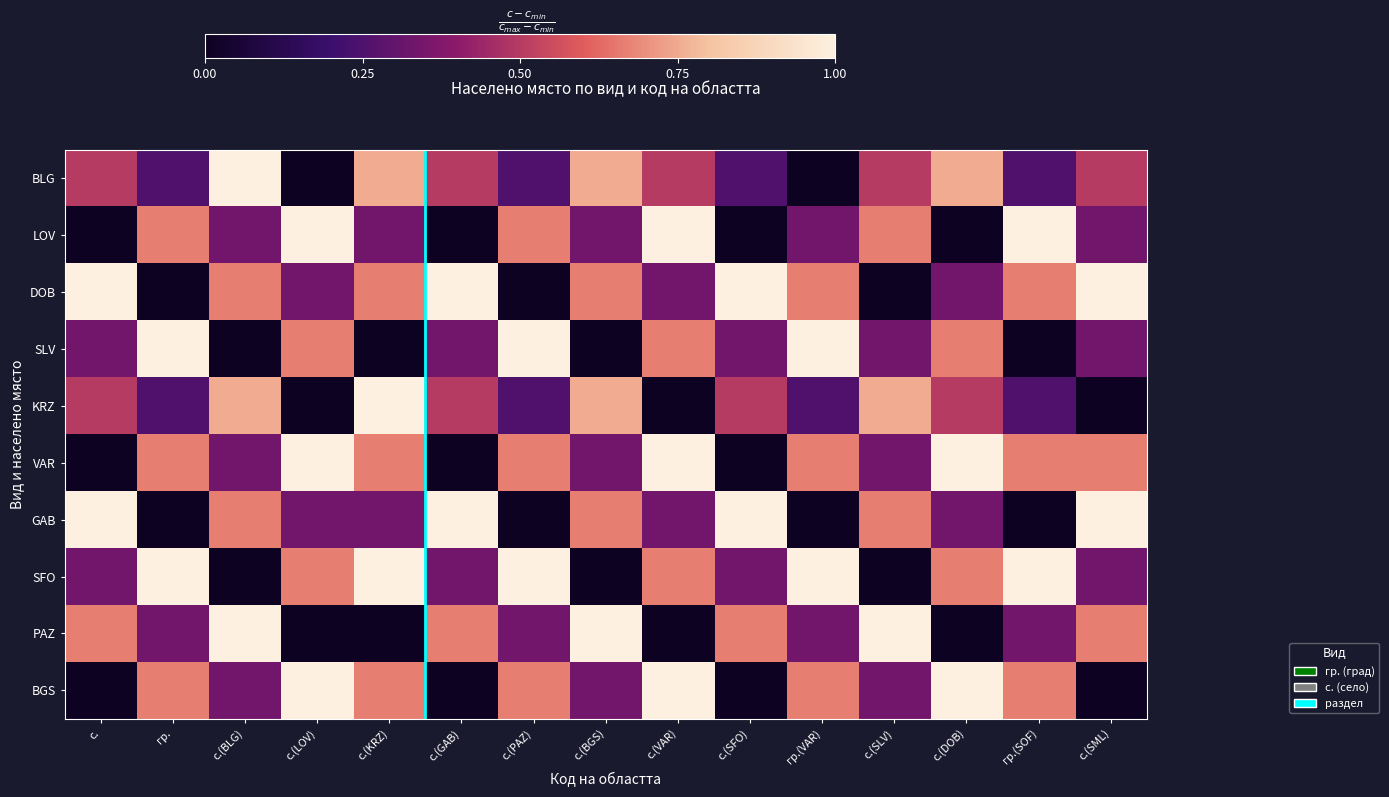

What is the difference between the second highest and second lowest values in the PAZ series?

1.0